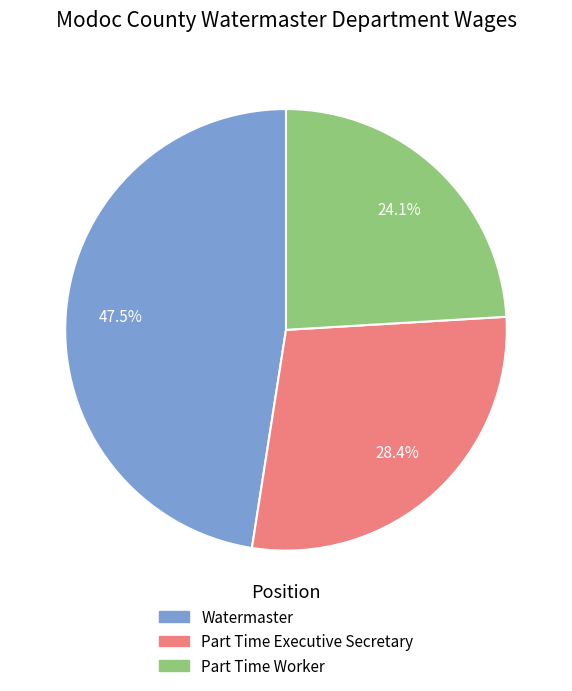

Do Watermaster and Part Time Executive Secretary together represent more than half of the pie?

Yes